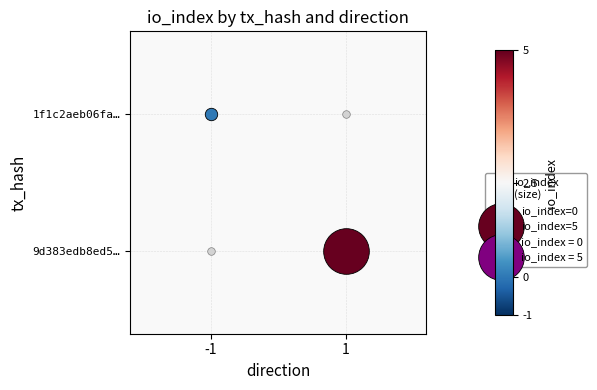

Rank the series by their maximum value, from lowest to highest.

1f1c2aeb06fa5ba913a55c65c49e66d327ba5ab, 9d383edb8ed50dc02c37ab7d22ccd2fa0d13c74